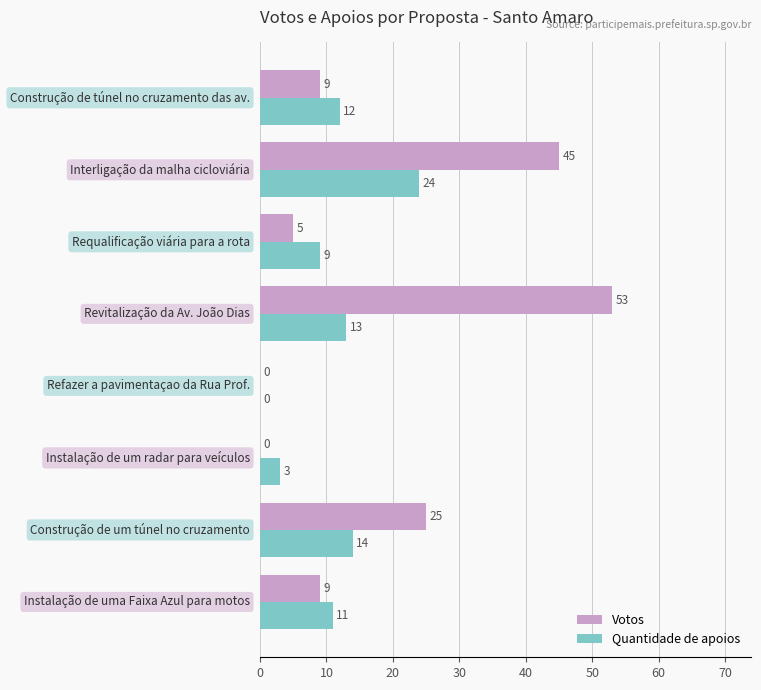

Which series has the largest total across all categories?

Votos